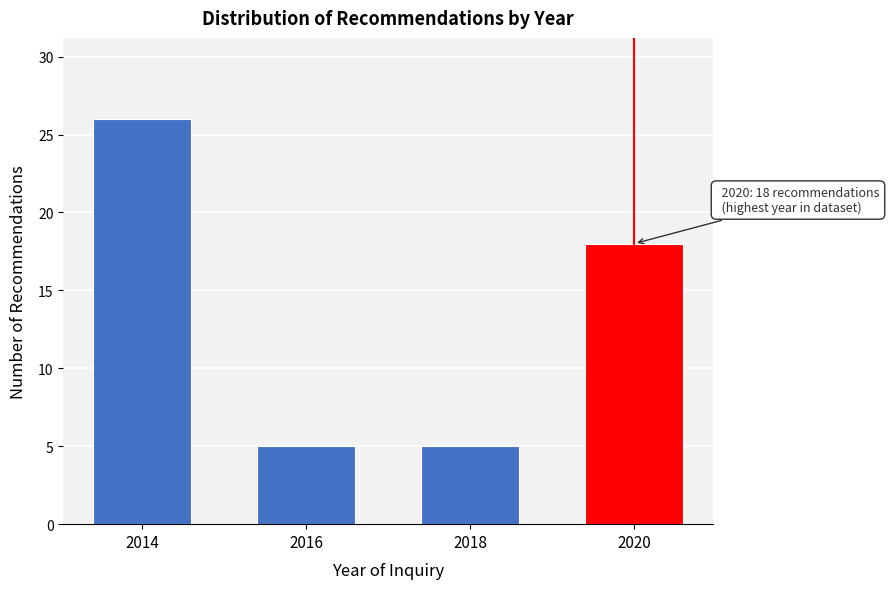

Reading left to right, extract all data points from this chart.

26	5	5	18